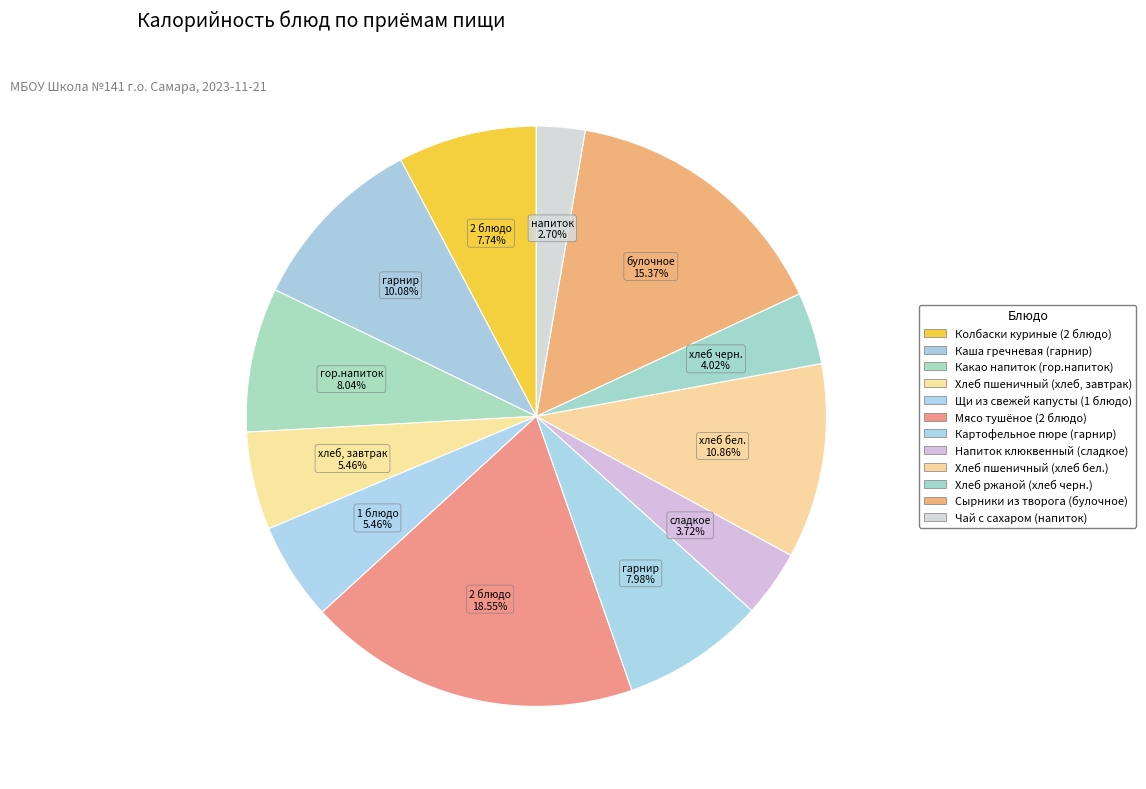

How many segments does this pie chart have?

12